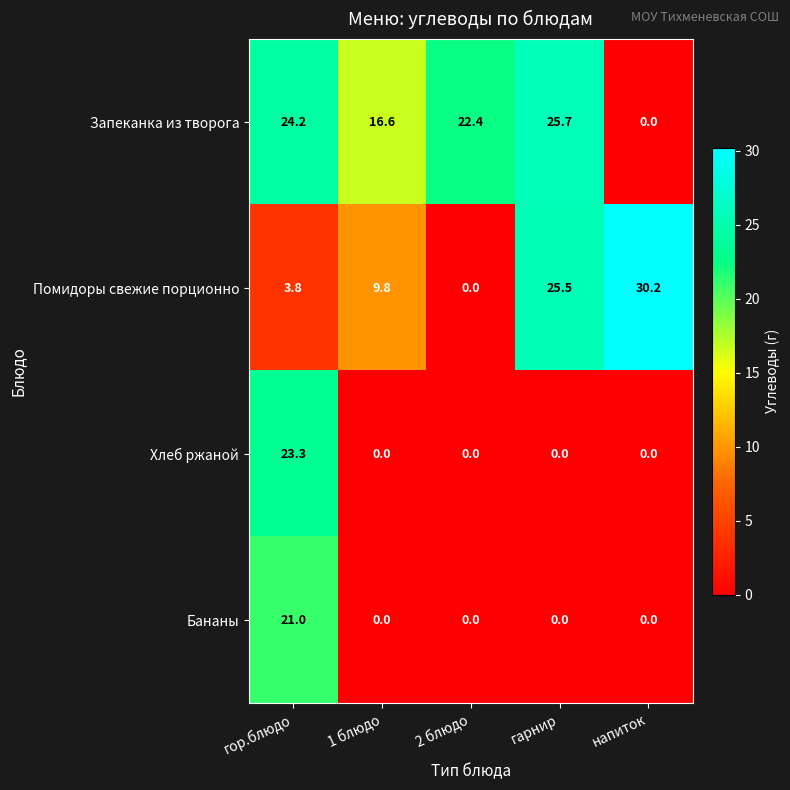

What is the maximum value shown in the chart?

30.2